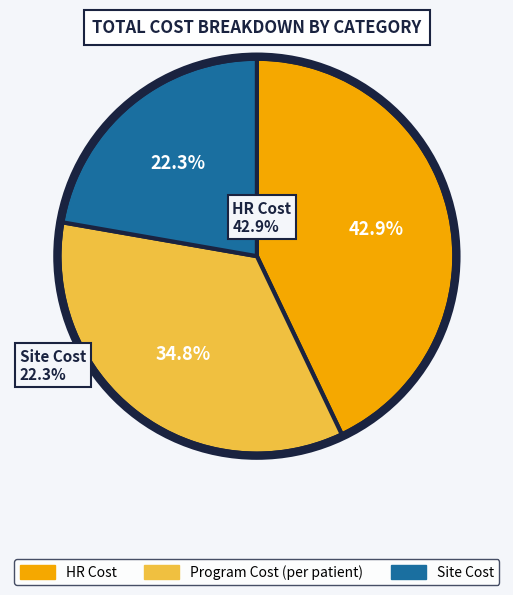

Between Program Cost (per patient) and Site Cost, which is larger?

Program Cost (per patient)